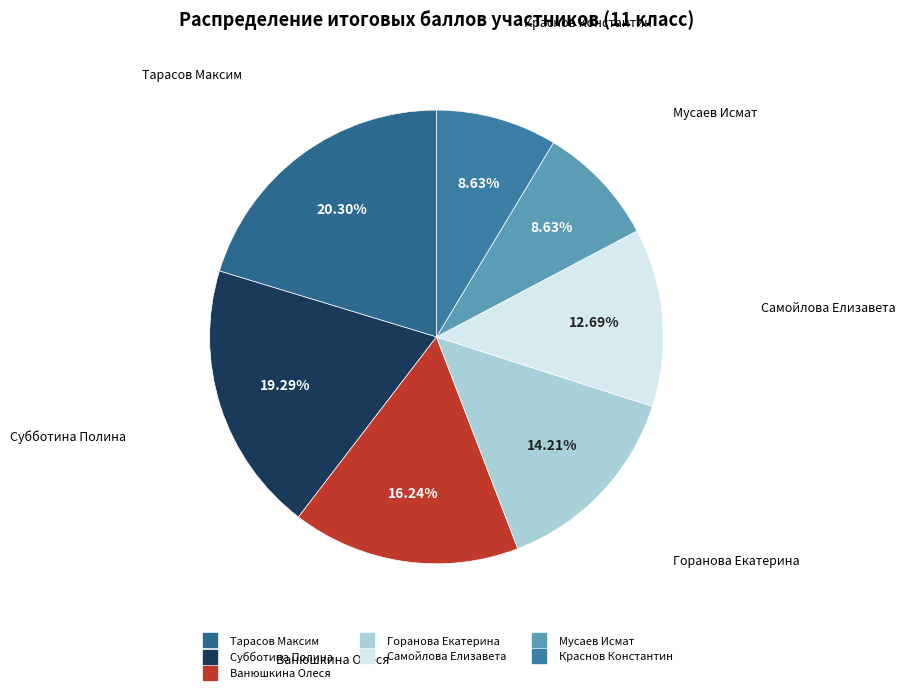

Is the sum of Краснов Константин and Субботина Полина greater than half?

No